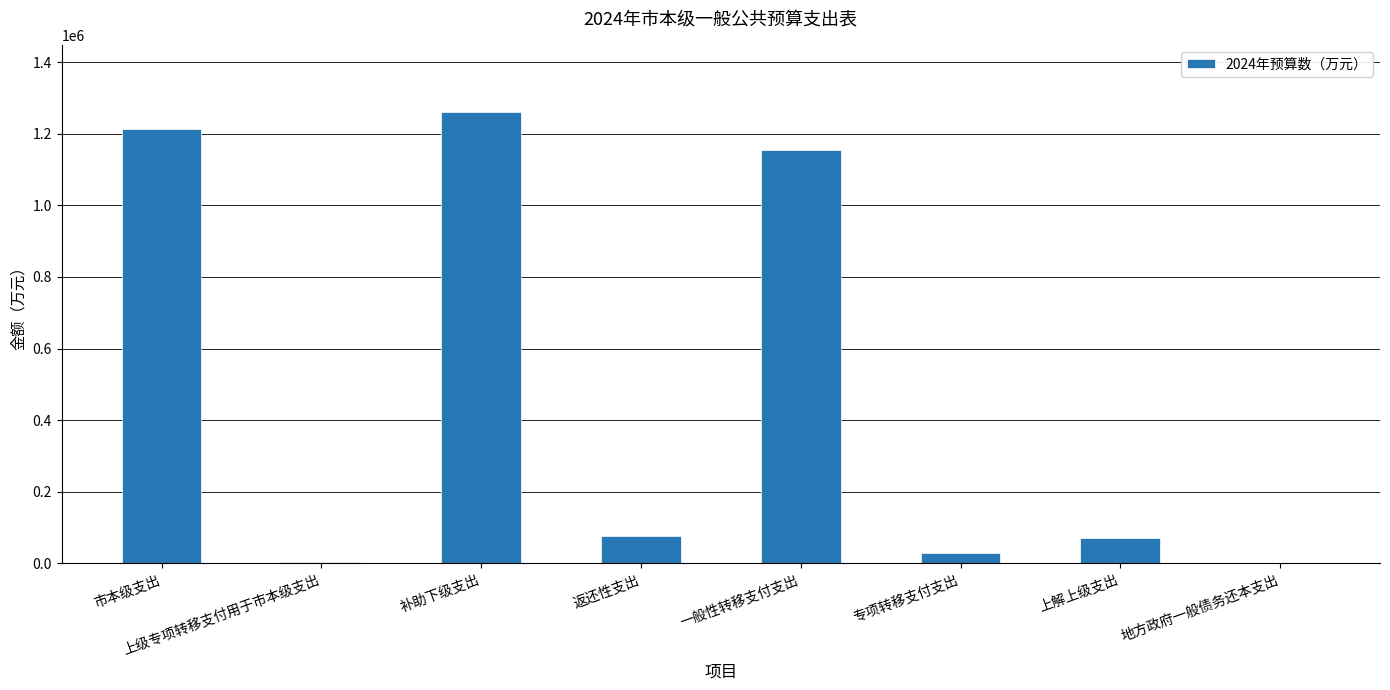

True or false: the data shows 1153374 at 一般性转移支付支出.

True